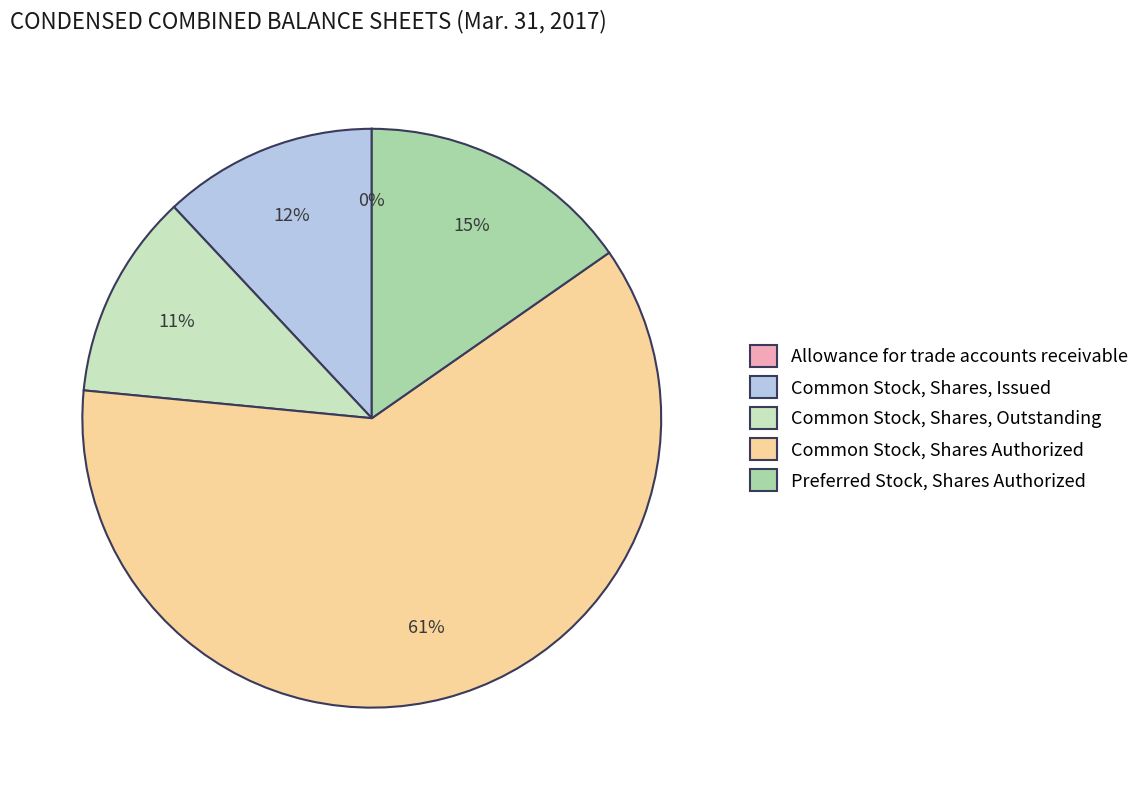

Which category has the biggest portion of the pie?

Common Stock, Shares Authorized